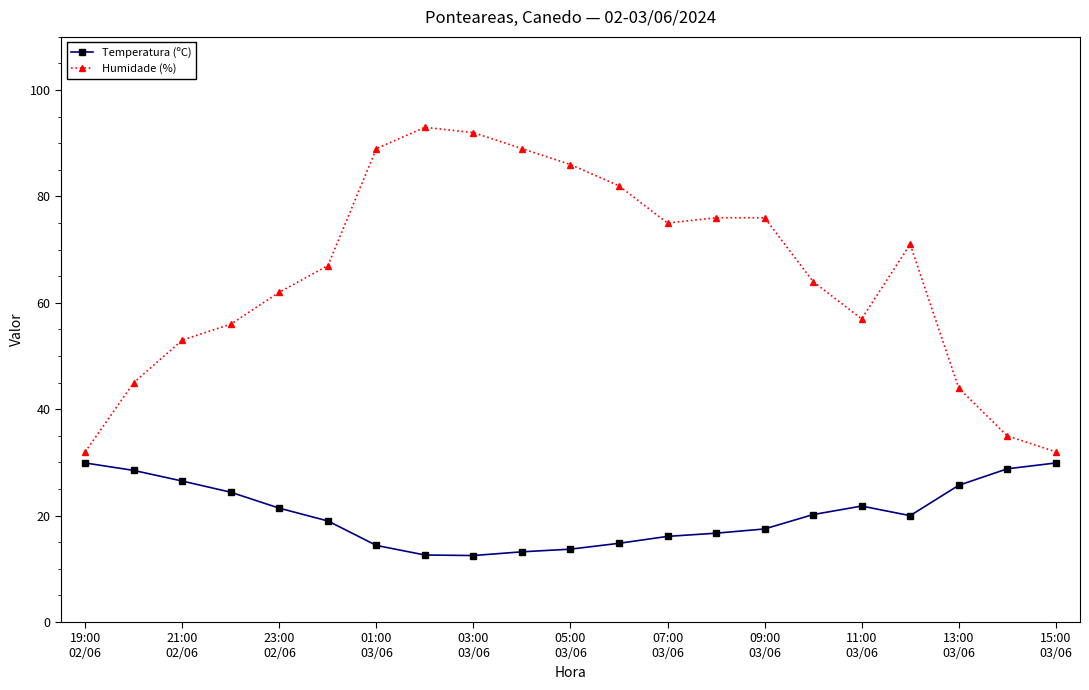

Which series has the widest spread of values?

Humidade (%)